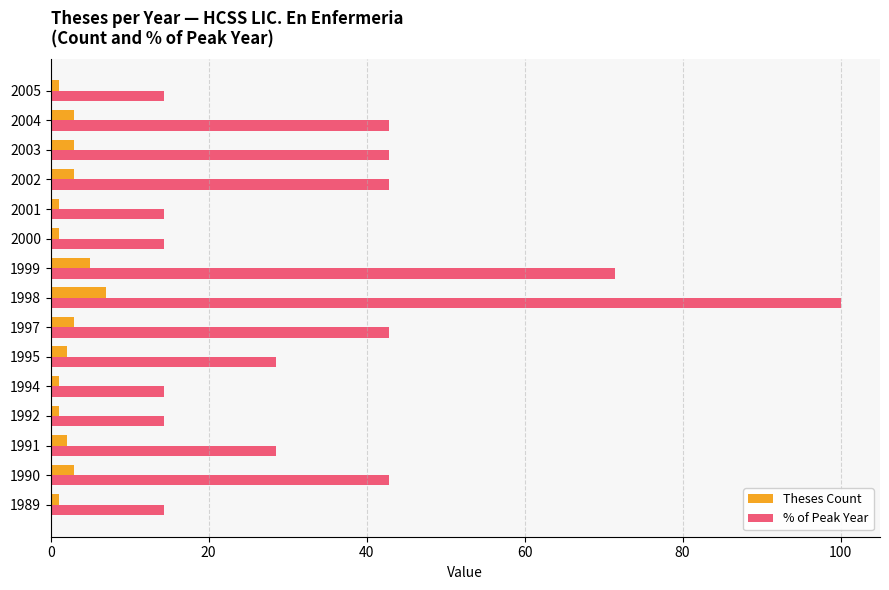

Which series has the largest total across all categories?

% of Peak Year